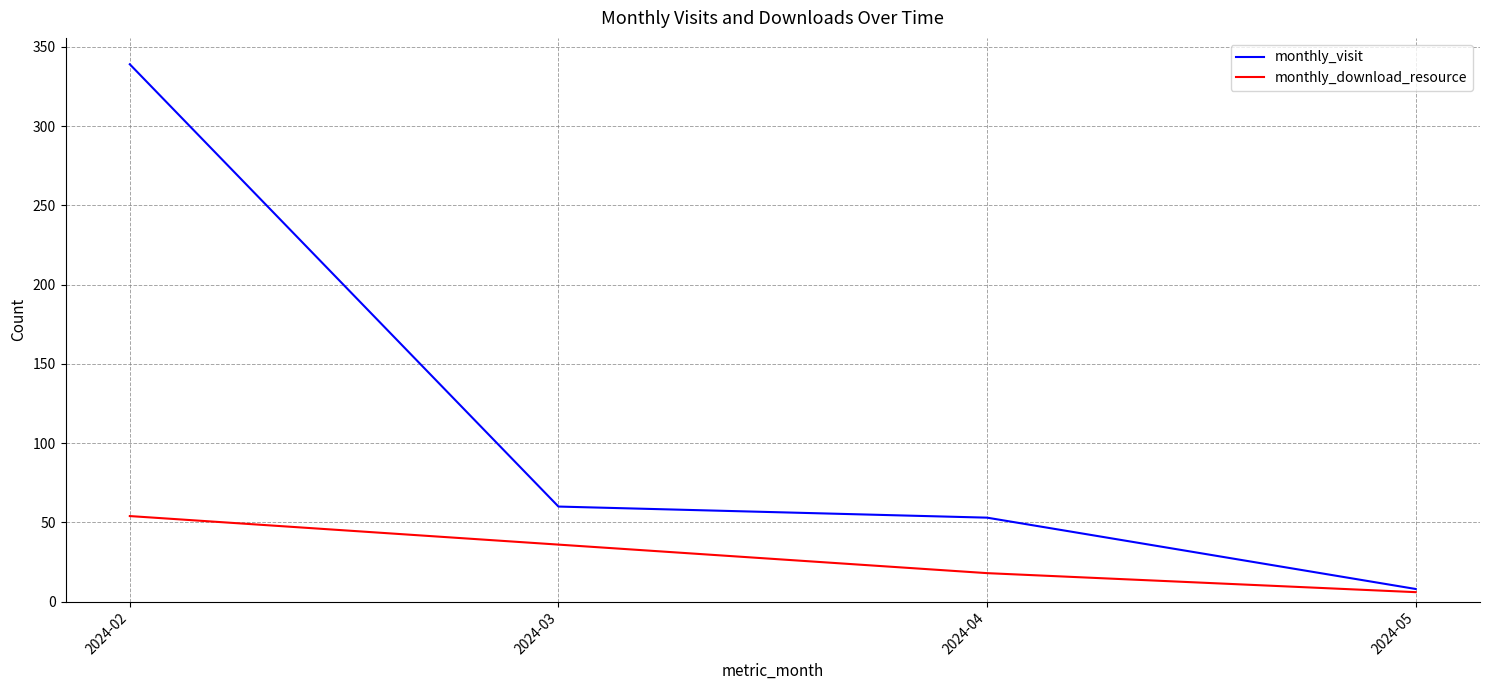

Does the chart have visible grid lines?

Yes